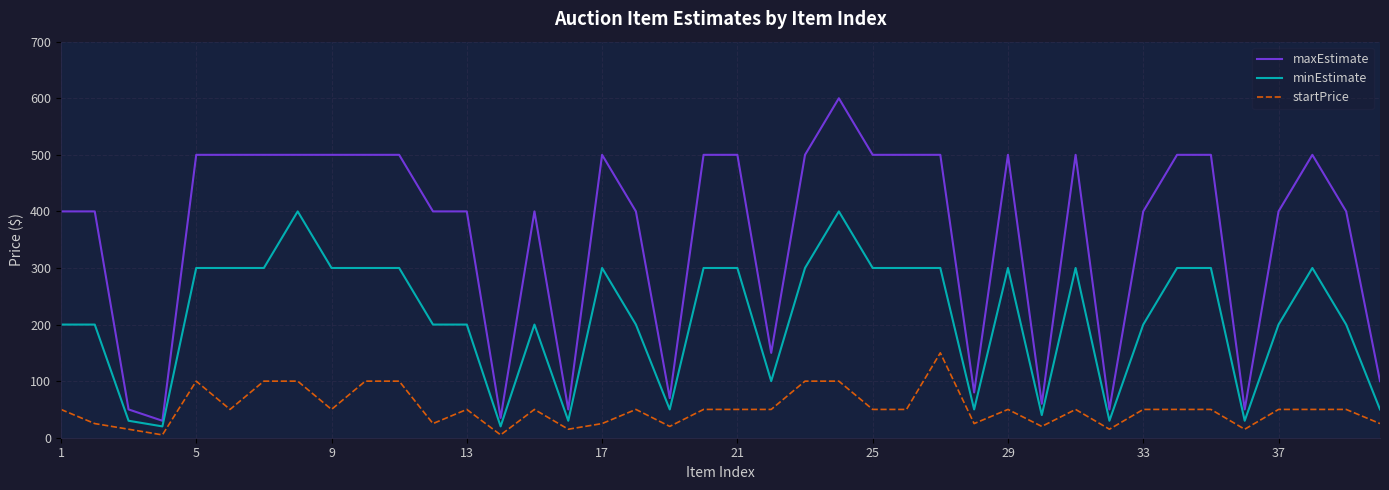

Which series has the largest total across all categories?

maxEstimate